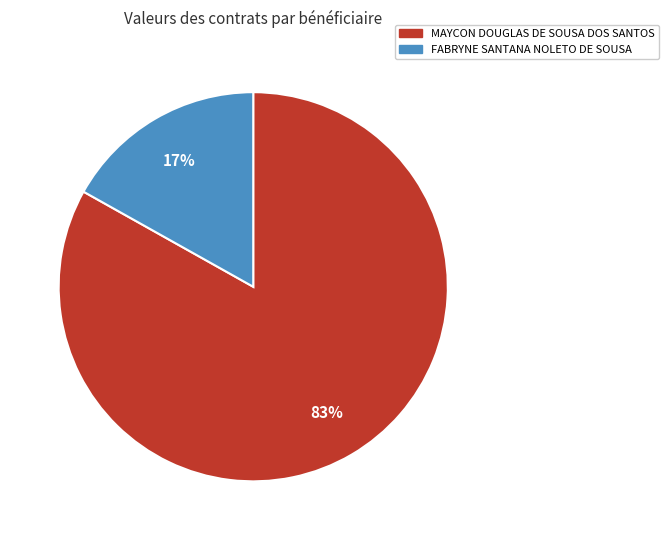

The MAYCON DOUGLAS DE SOUSA DOS SANTOS slice represents 83% of the pie. True or false?

True